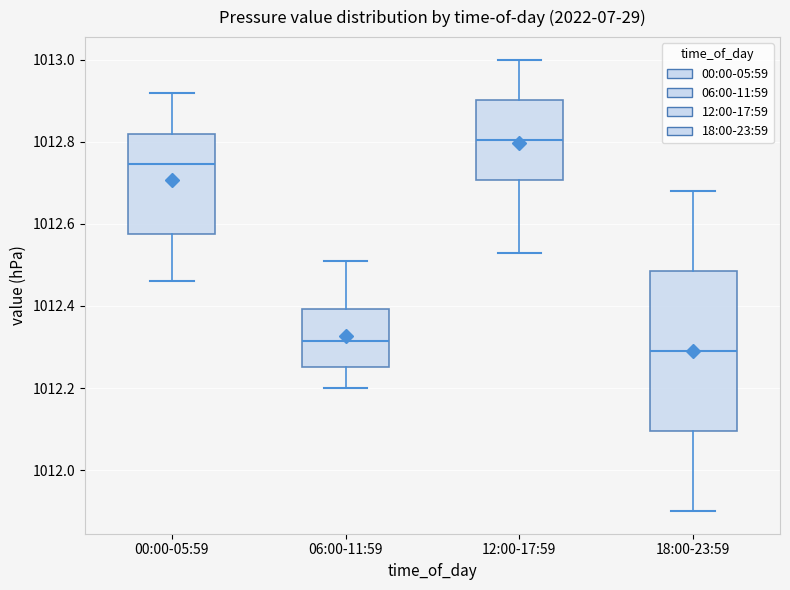

Reading left to right, read every box against the y-axis: the position of its median line, the range the box covers, and the ends of its whiskers. The values are not printed on the chart, so give them approximately, as read against the axis.

00:00-05:59: median 1012.74, box 1012.58 to 1012.82, whiskers 1012.46 to 1012.92
06:00-11:59: median 1012.32, box 1012.26 to 1012.40, whiskers 1012.20 to 1012.52
12:00-17:59: median 1012.80, box 1012.70 to 1012.90, whiskers 1012.54 to 1013.00
18:00-23:59: median 1012.30, box 1012.10 to 1012.48, whiskers 1011.90 to 1012.68